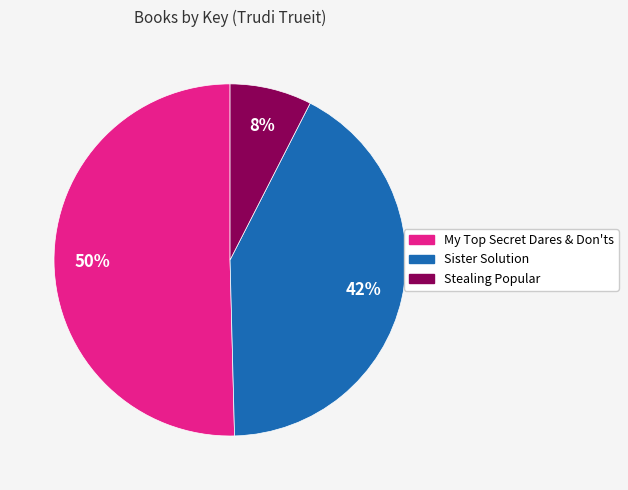

How many slices are in this pie chart?

3